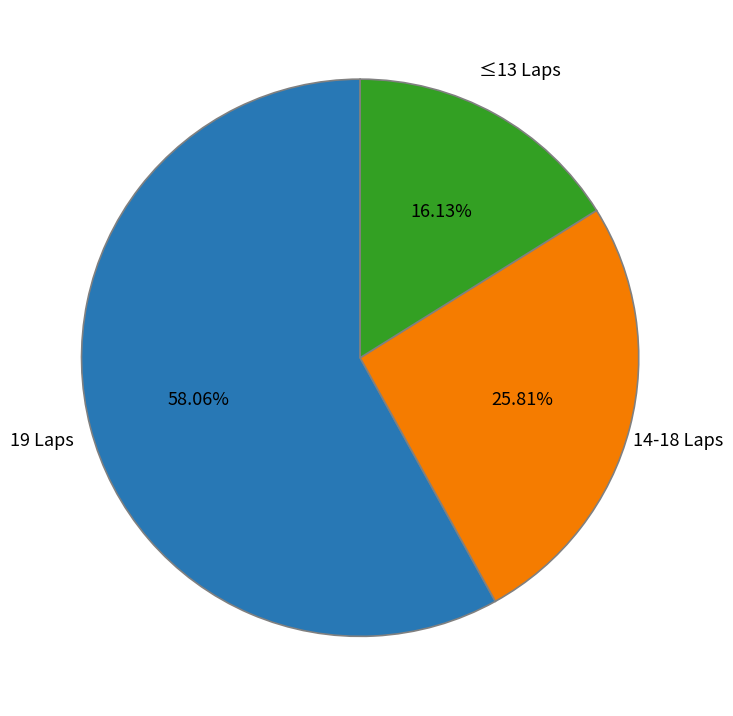

To the nearest percent, what is the difference between the largest and smallest slice percentages?

42%